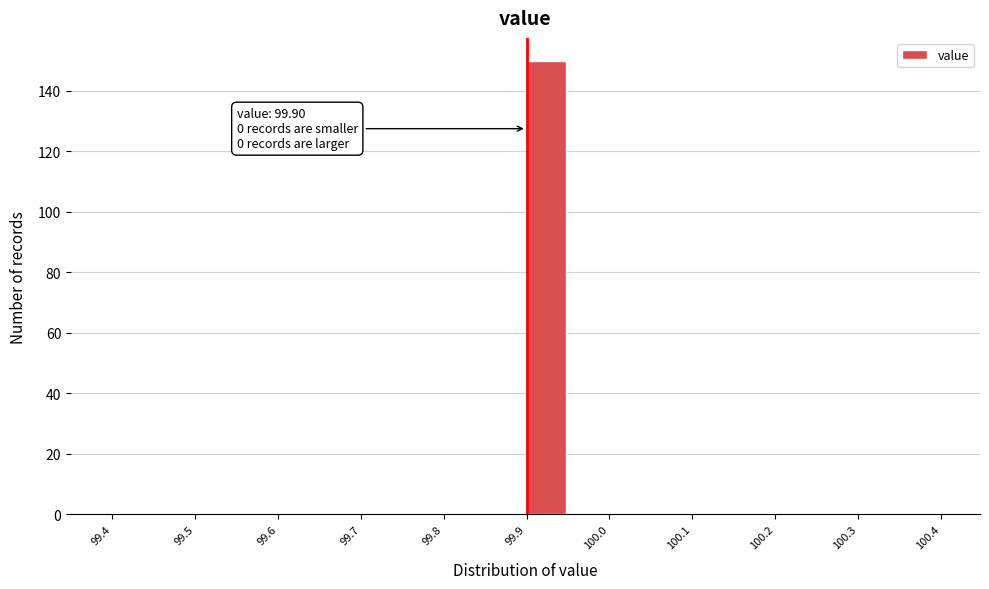

Which range on the x-axis has the tallest bar?

99.90 to 99.95